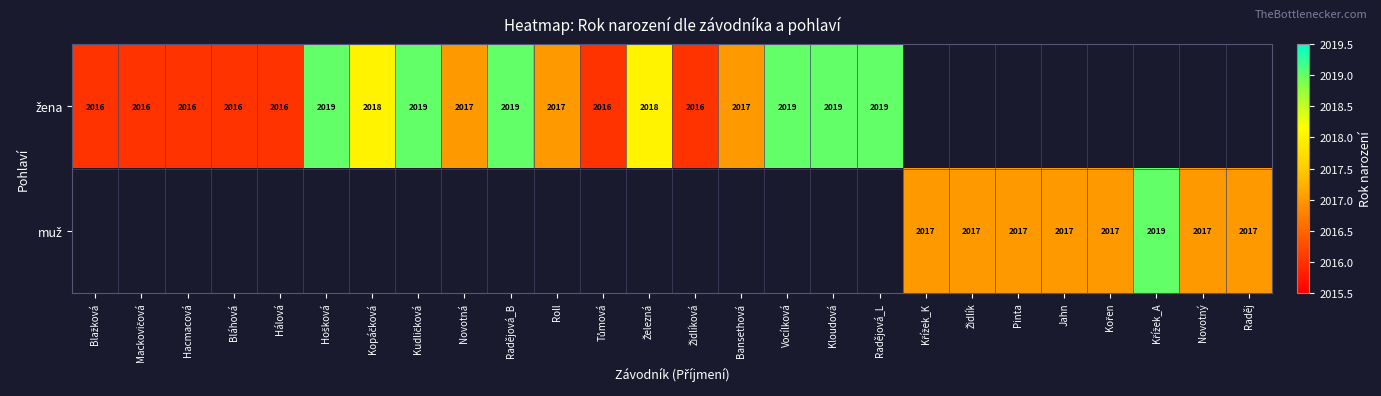

List the series in order of their peak value, lowest first.

žena, muž